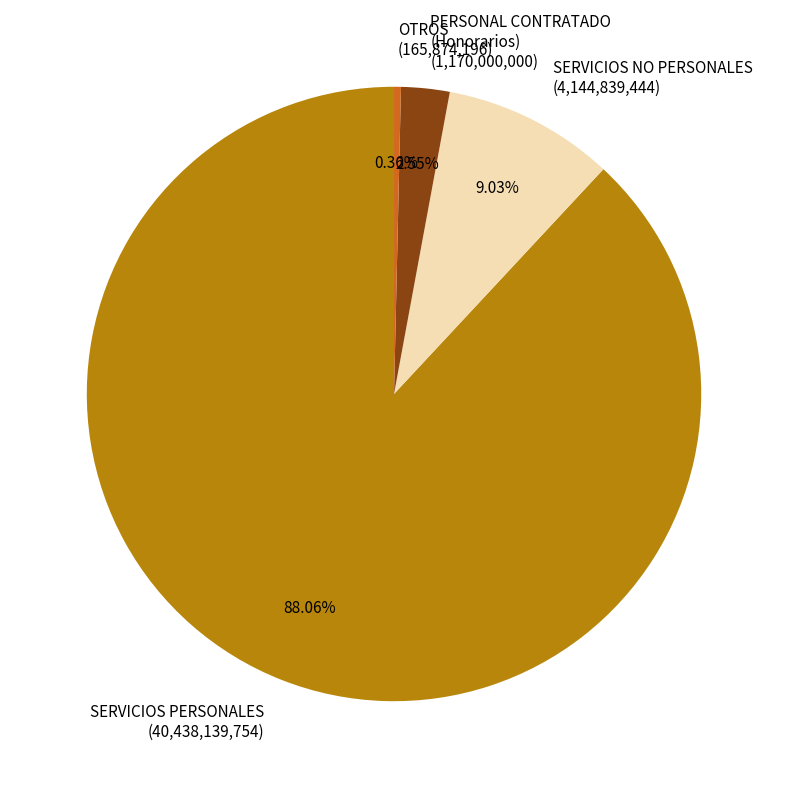

To the nearest percent, what is the difference between the largest and smallest slice percentages?

88%